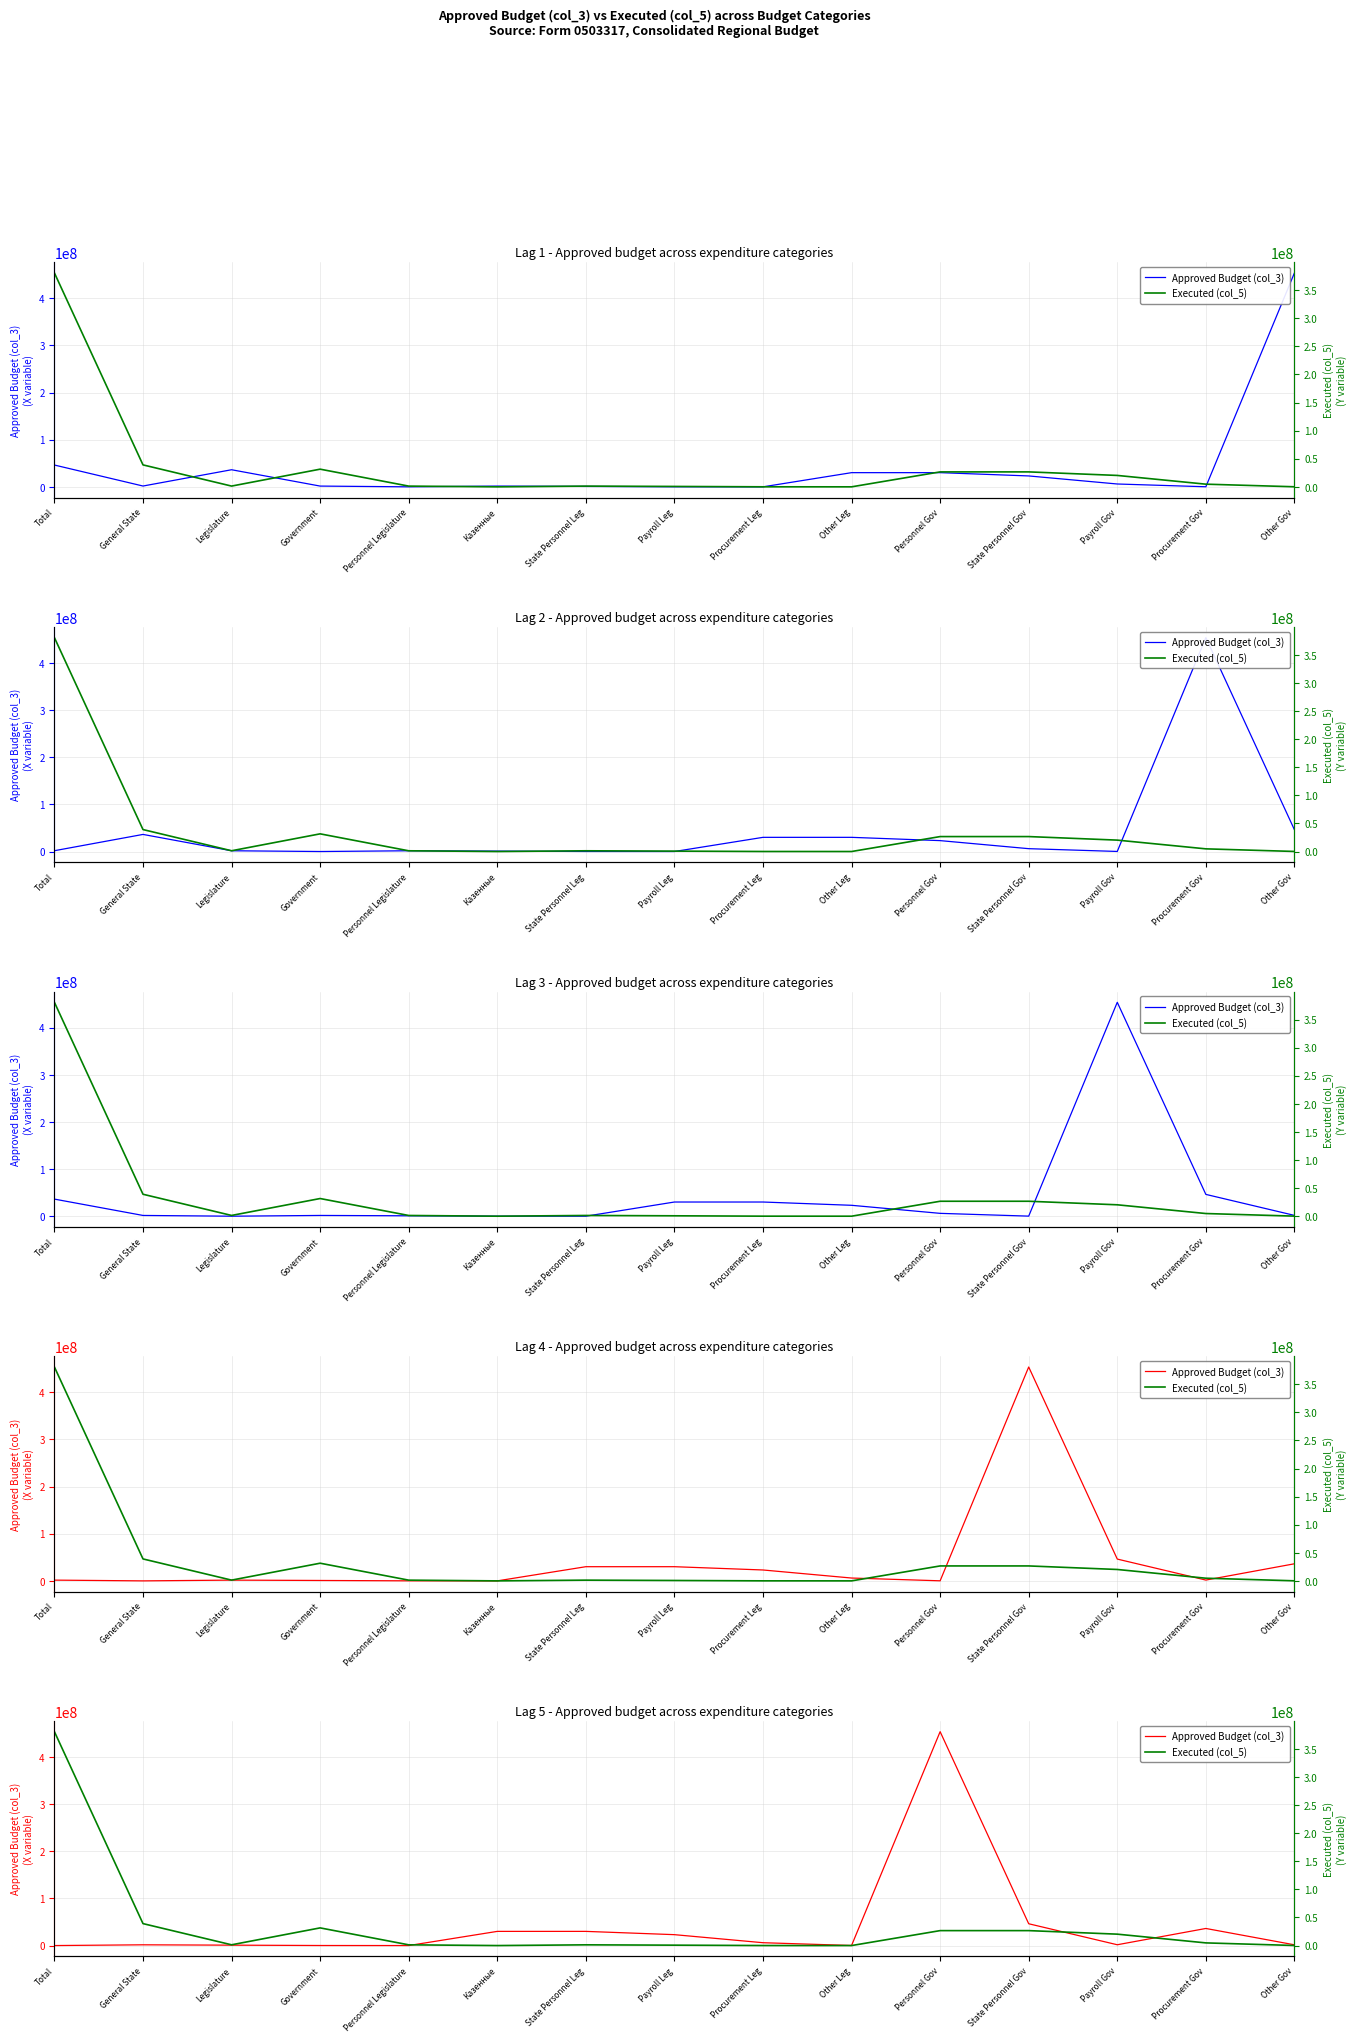

What position from the right is Казенные?

10